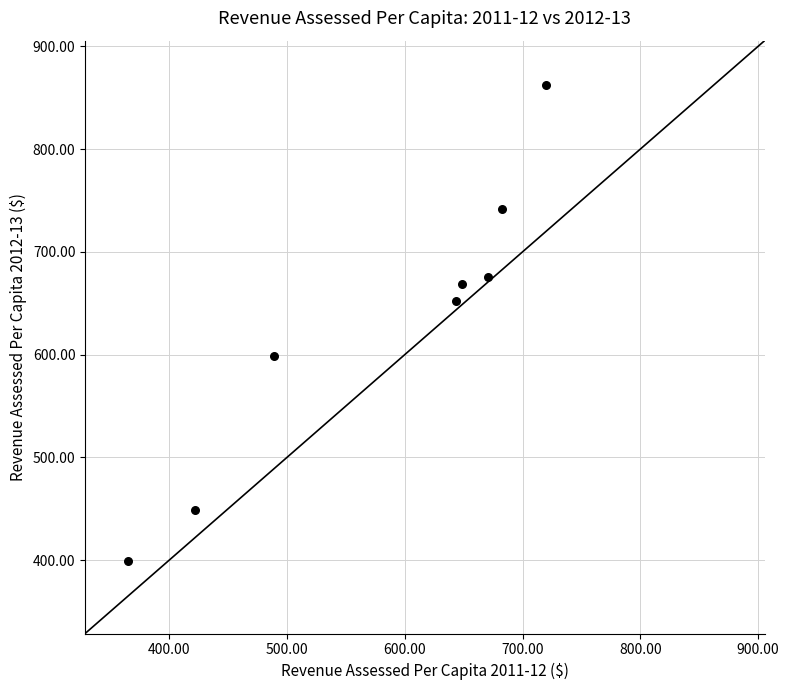

What Y value in the scatter plot is closest to 630?

652.2